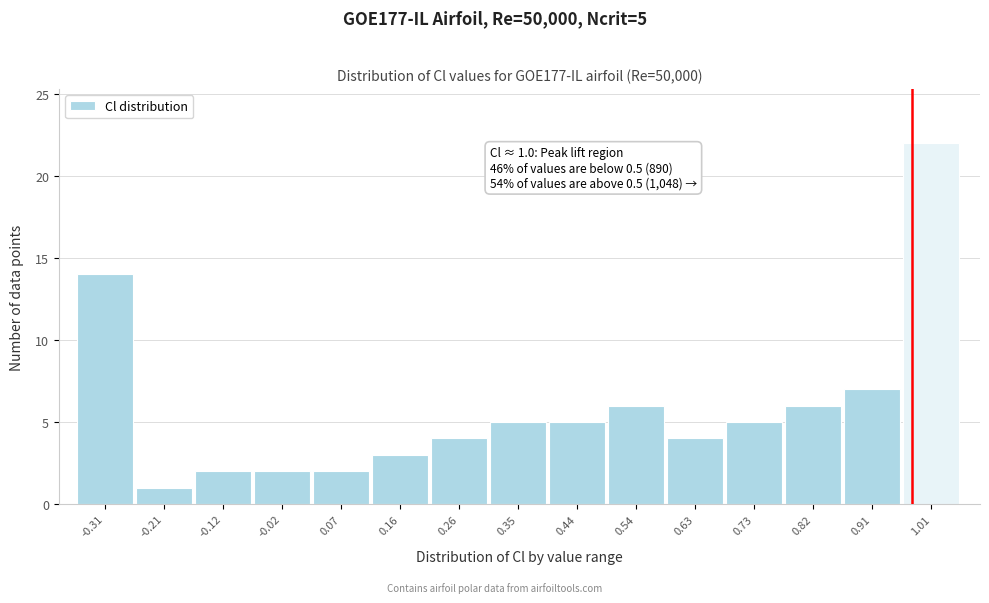

Reading left to right, extract all data points from this chart.

-0.31=14	-0.21=1	-0.12=2	-0.02=2	0.07=2	0.16=3	0.26=4	0.35=5	0.44=5	0.54=6	0.63=4	0.73=5	0.82=6	0.91=7	1.01=22